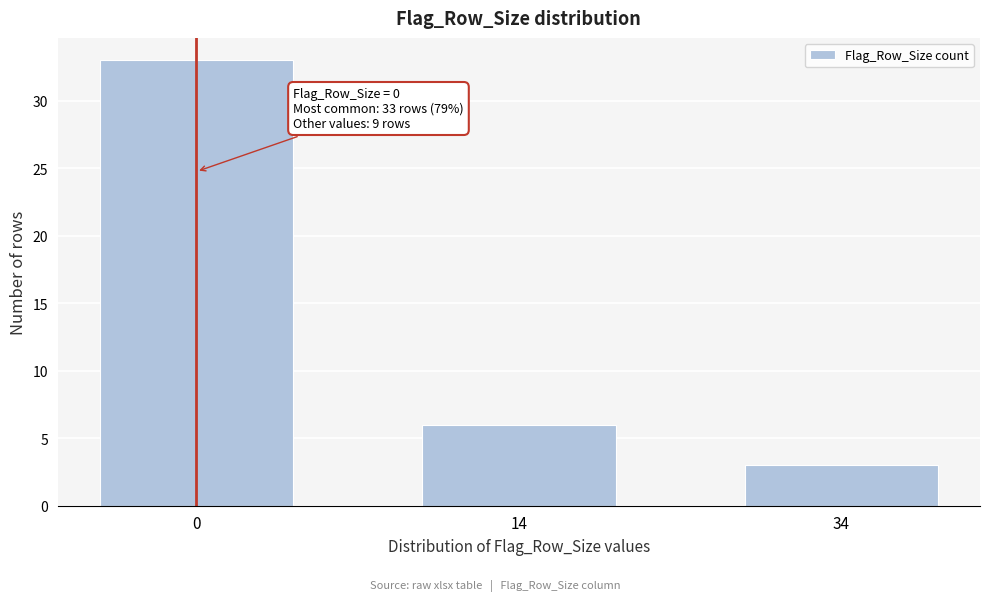

Reading right to left, what are all the values shown in this chart?

34=3	14=6	0=33